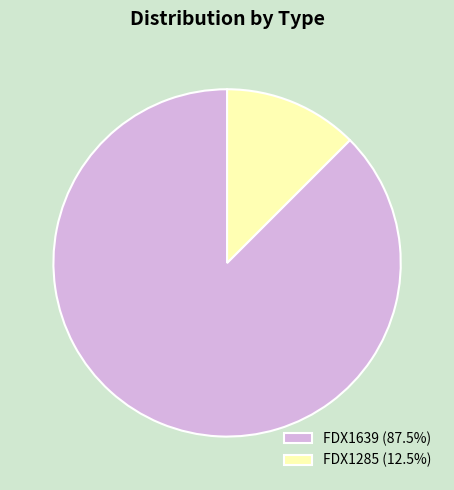

Combined, do FDX1639 (87.5%) and FDX1285 (12.5%) account for over 50%?

Yes